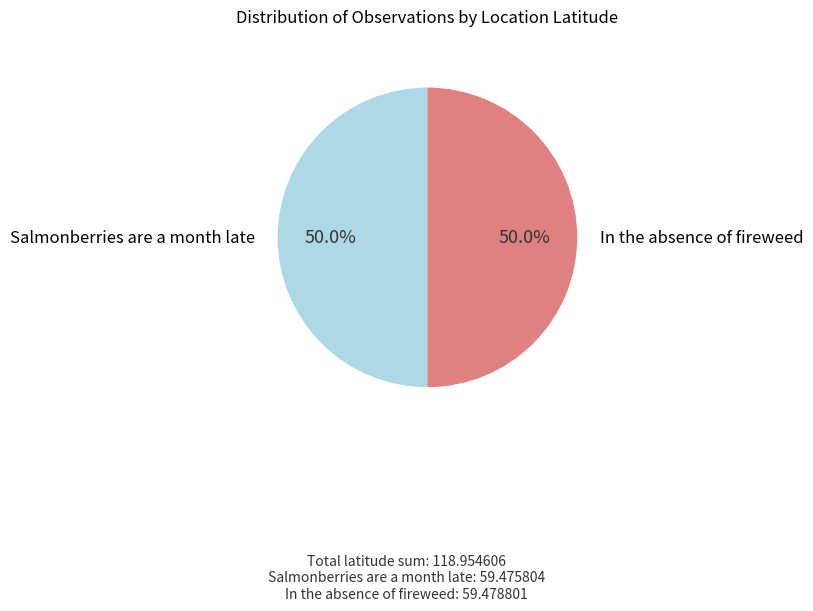

What is the majority slice?

In the absence of fireweed